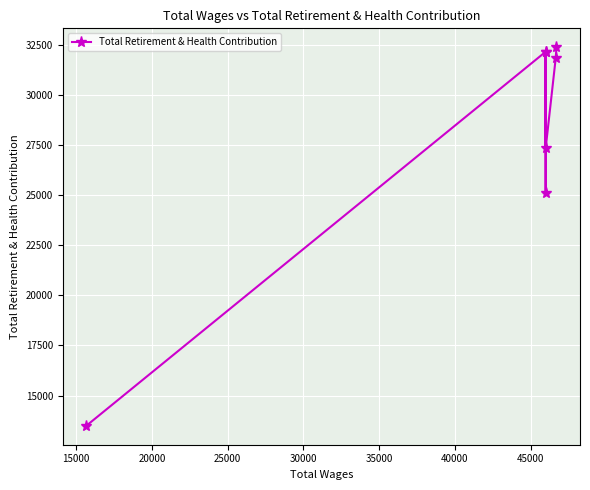

How many data points does each series have?

7